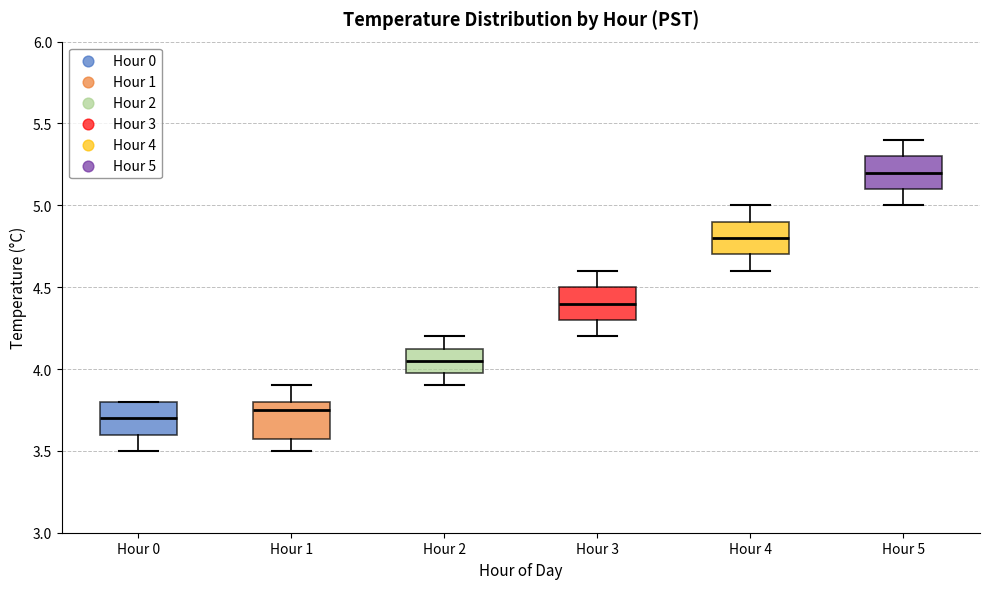

Where does the median line of the box for Hour 0 sit on the y-axis? The values are not printed on the chart, so give them approximately, as read against the axis.

3.70